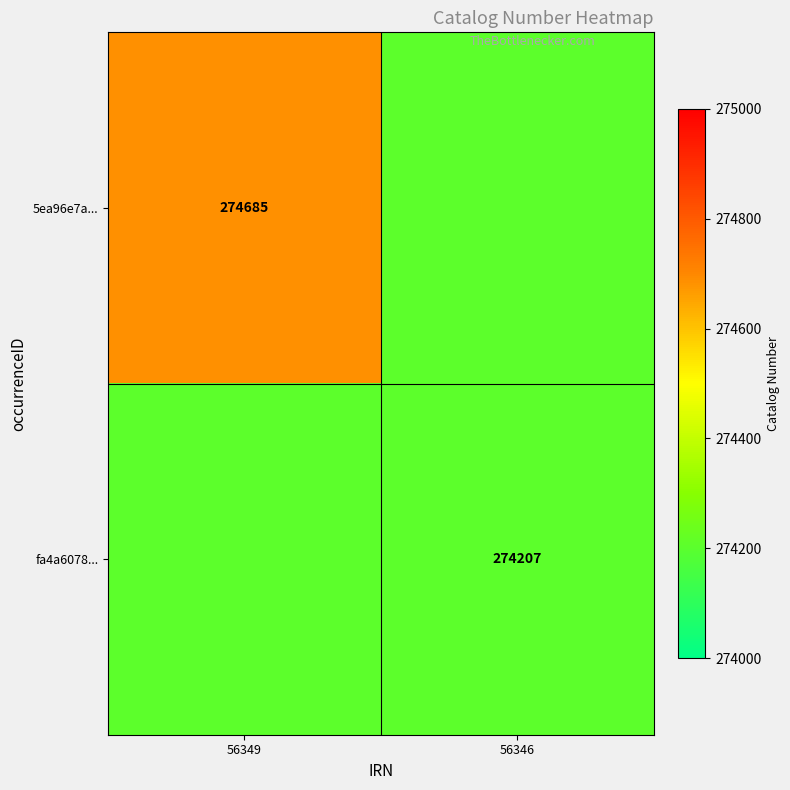

Is it true that fa4a6078... equals 274207 at 56346?

True